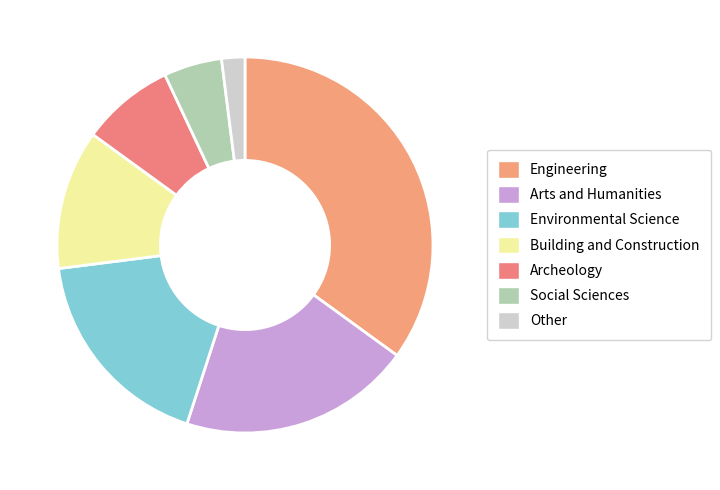

Is it true that Social Sciences is 5% of the pie?

True